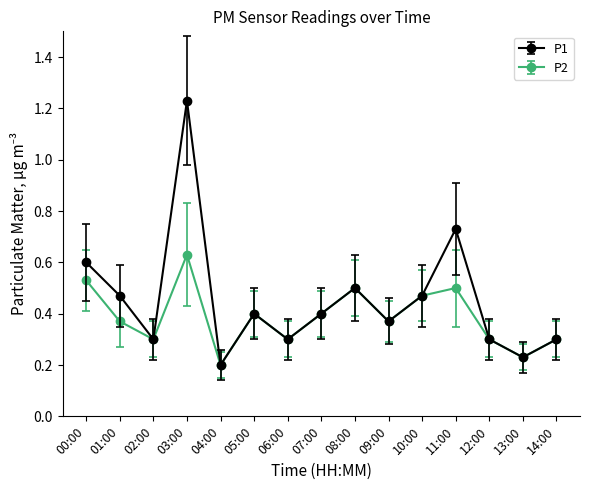

Which category has the lowest value across all series?

04:00